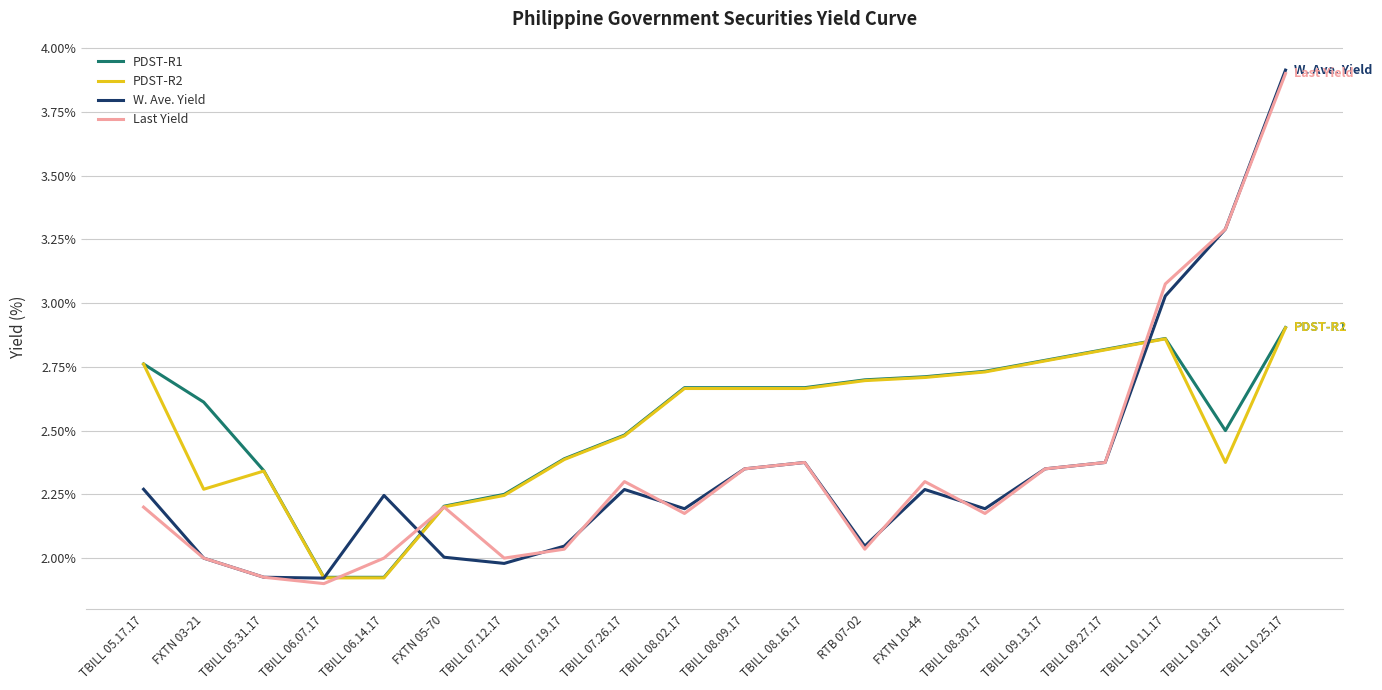

What are all the series names shown in the legend?

PDST-R1, PDST-R2, W. Ave. Yield, Last Yield